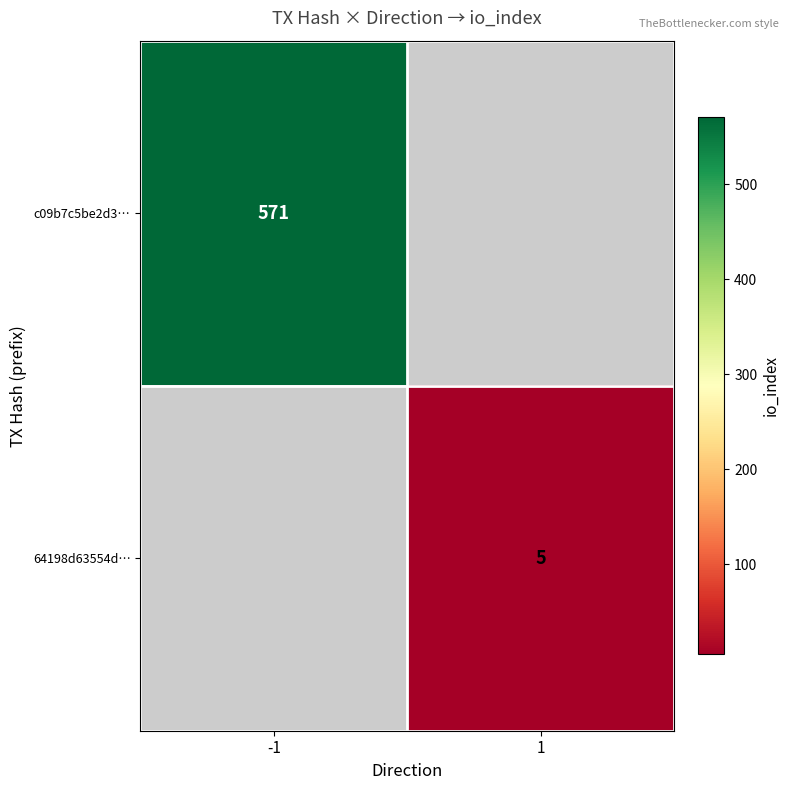

The 64198d63554d… series shows 9 at 1. True or false?

False